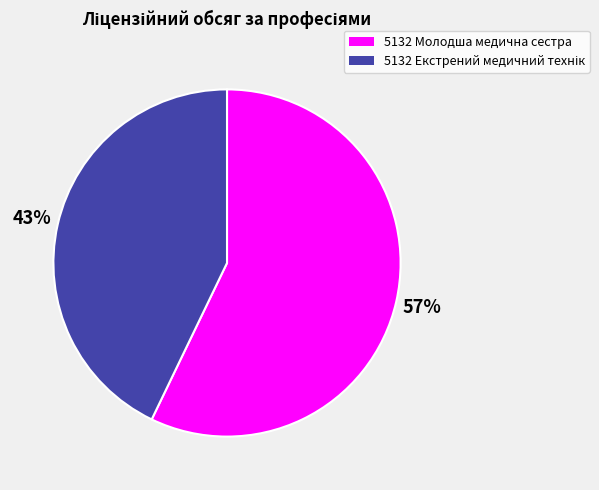

To the nearest percent, what is the difference between the largest and smallest slice percentages?

14%